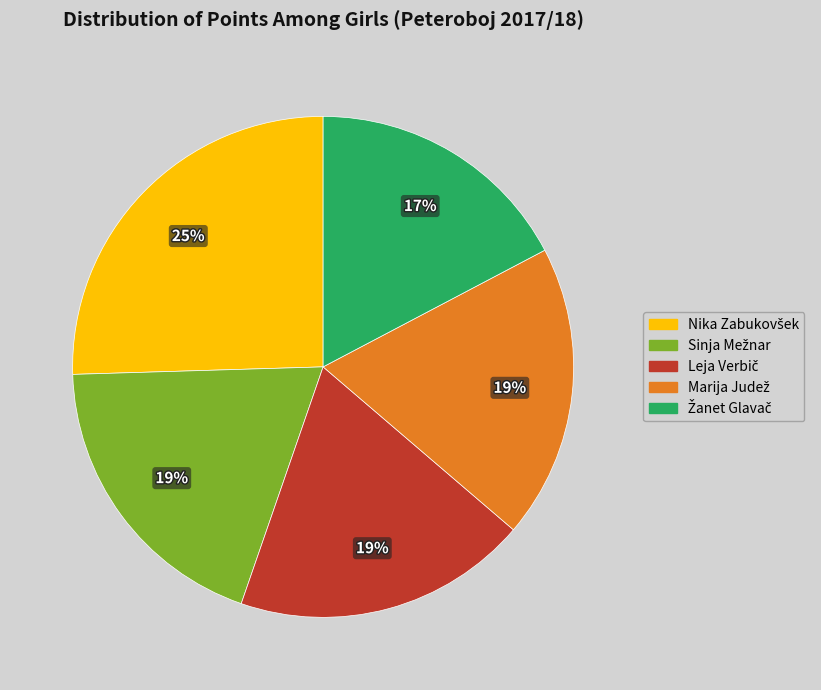

Is there a majority slice in this chart?

No